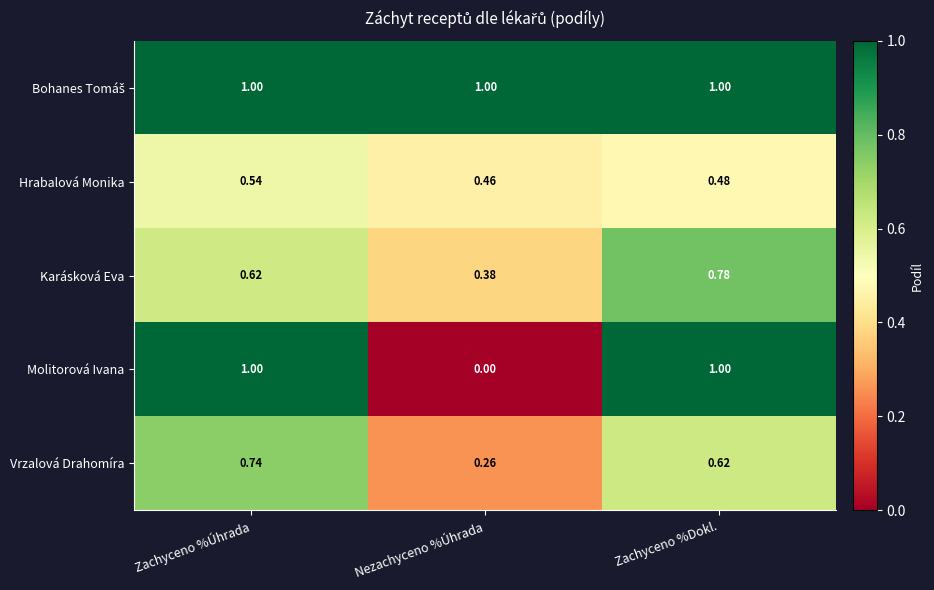

At how many categories does at least one series exceed 0?

3